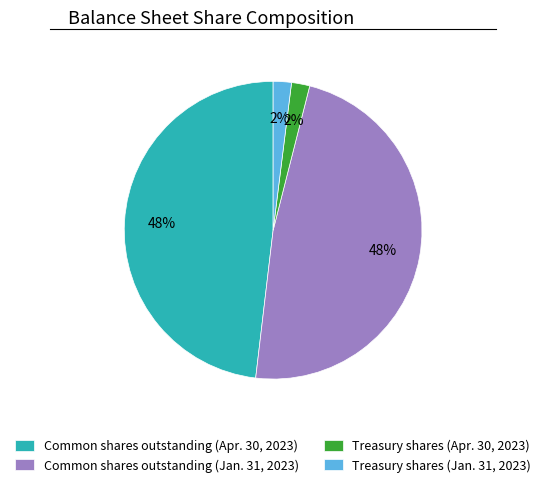

To the nearest percent, what is the difference between the largest and smallest slice percentages?

46%